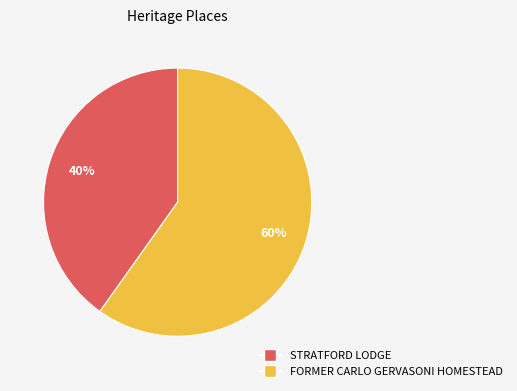

Combined, do STRATFORD LODGE and FORMER CARLO GERVASONI HOMESTEAD account for over 50%?

Yes